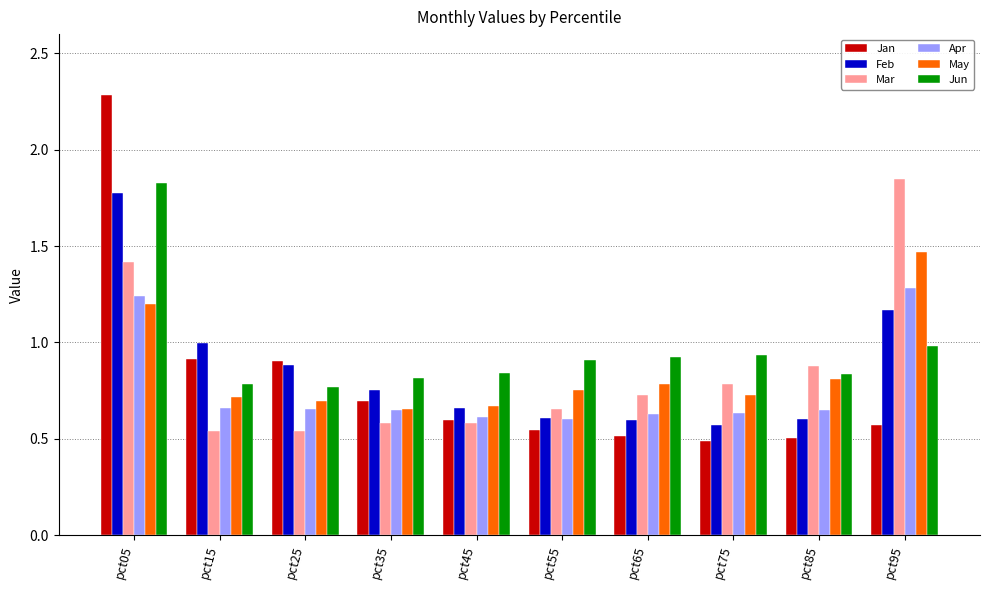

Read the Apr value at pct95.

1.3